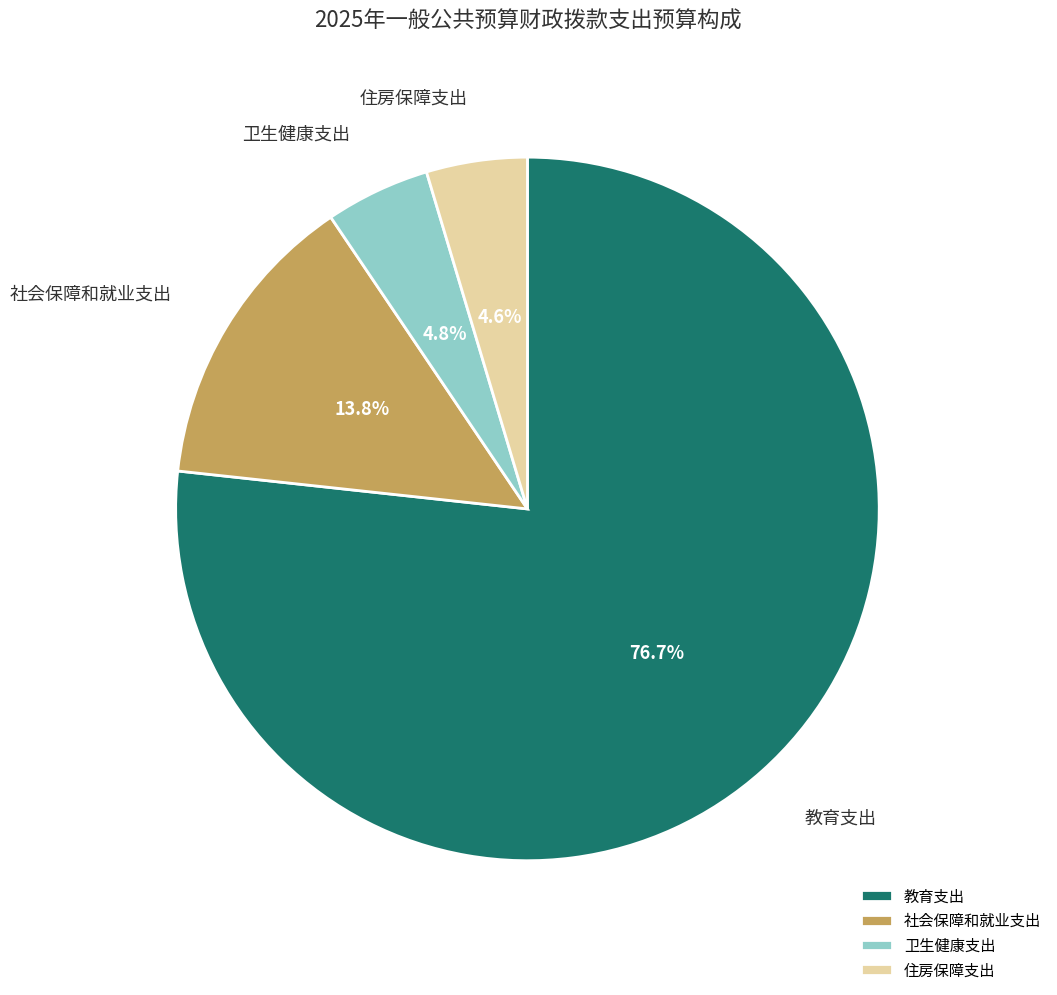

Combined, do 社会保障和就业支出 and 住房保障支出 account for over 50%?

No